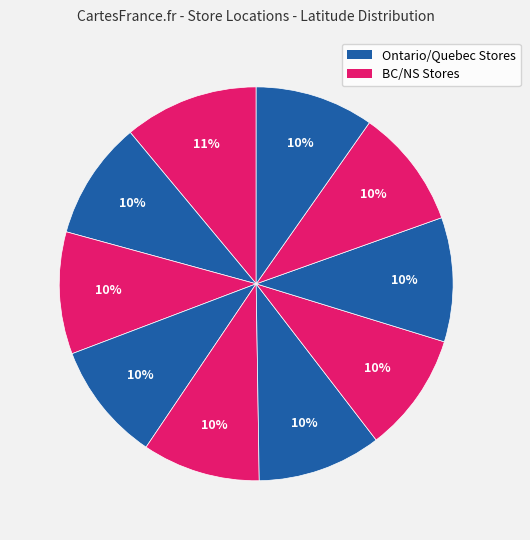

How many segments does this pie chart have?

10